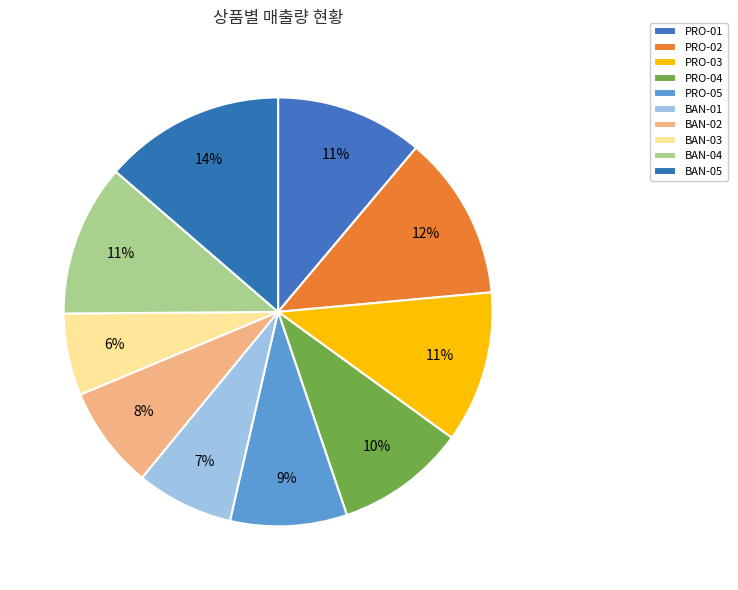

True or false: BAN-04 accounts for 20% of the total.

False